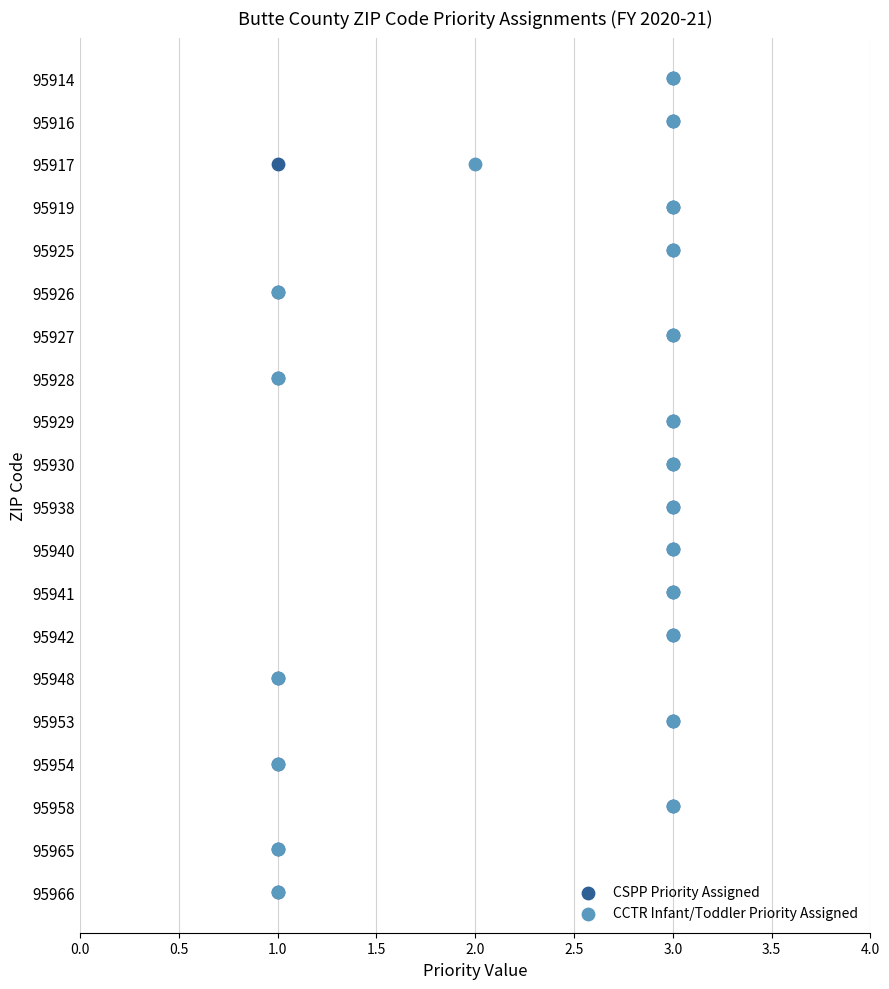

Which series has the widest spread of Y values?

CSPP Priority Assigned